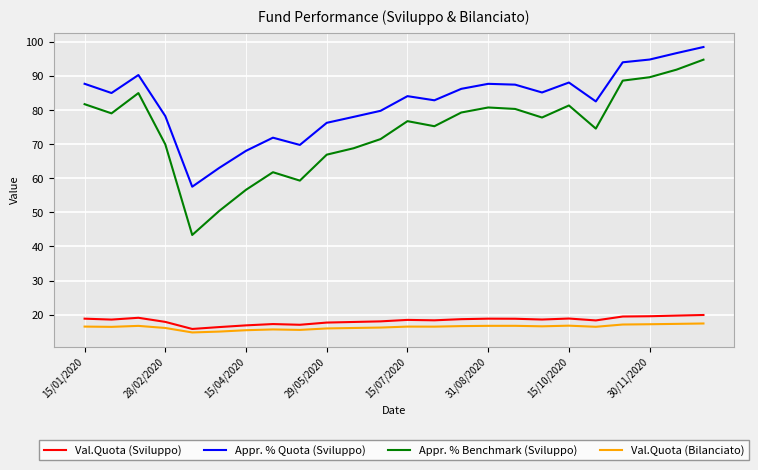

What is the difference between the maximum and minimum values in the Appr. % Benchmark (Sviluppo) series?

51.5